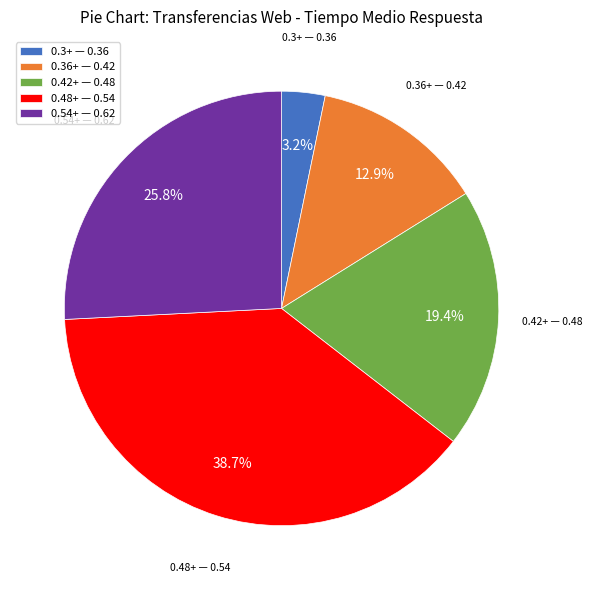

Does 0.36+ — 0.42 represent more than half of the total?

No